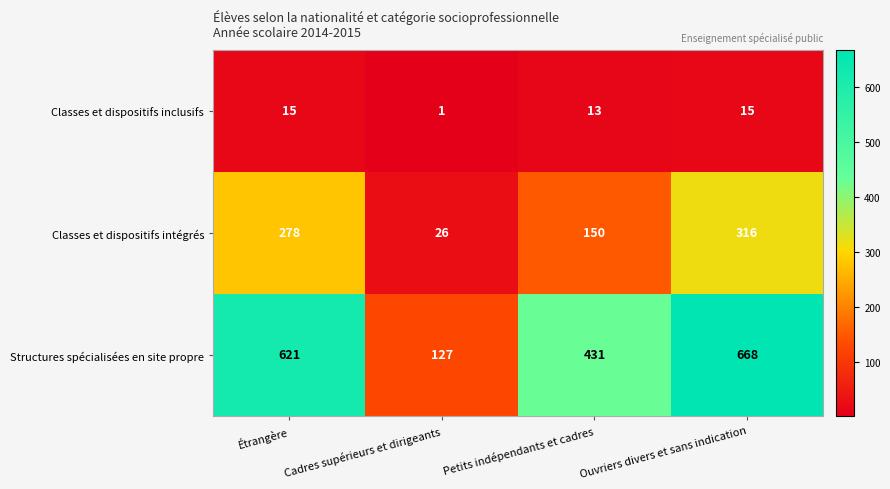

Rank the series by their maximum value, from highest to lowest.

Structures spécialisées en site propre, Classes et dispositifs intégrés, Classes et dispositifs inclusifs